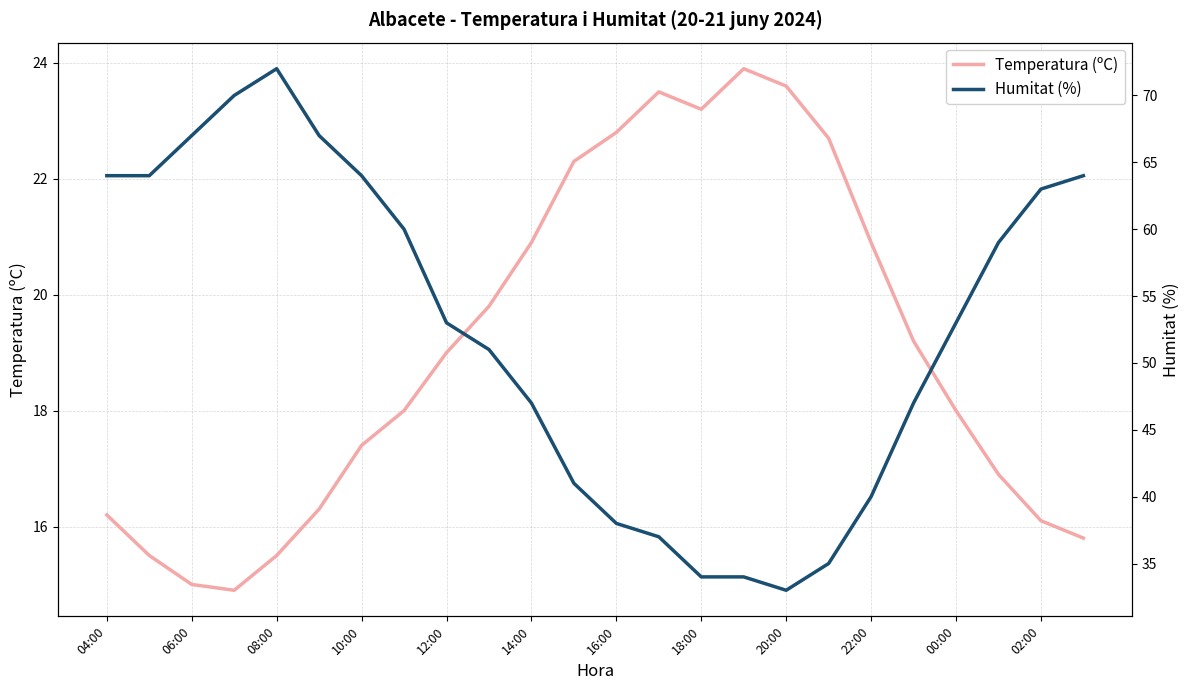

What is the value of the Temperatura (ºC) point at the 21st from the left?

18.0